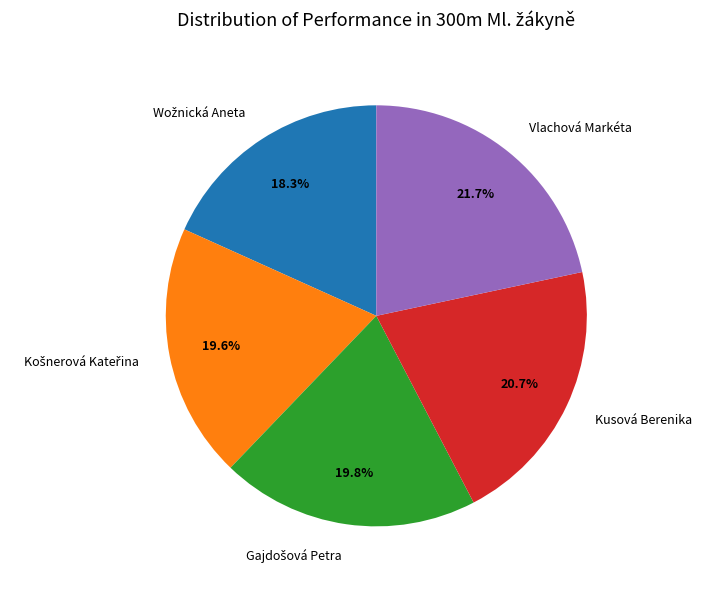

How much of the chart is everything except Vlachová Markéta?

78.3%